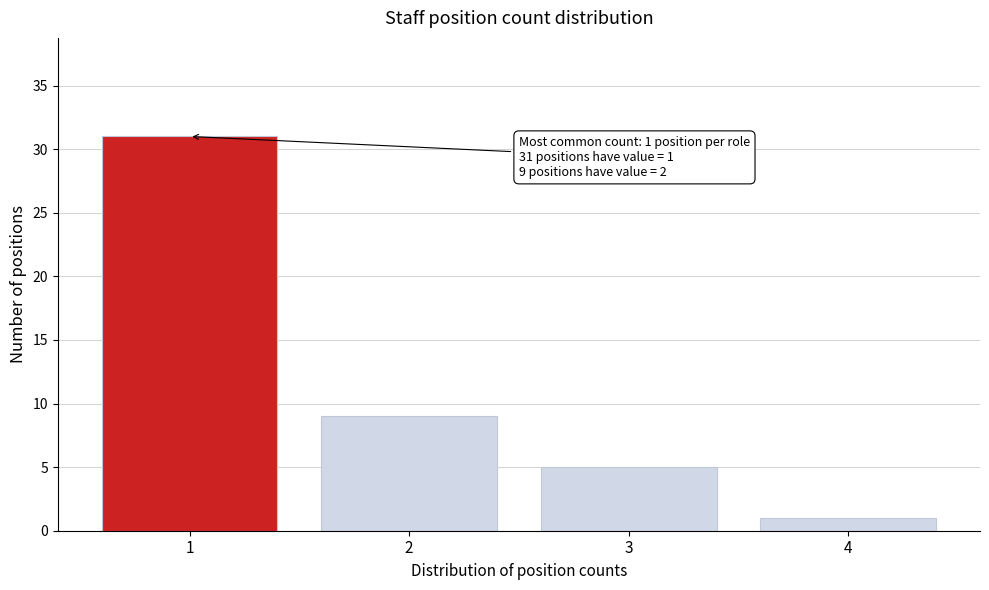

Reading left to right, transcribe all the data shown in this chart.

31	9	5	1